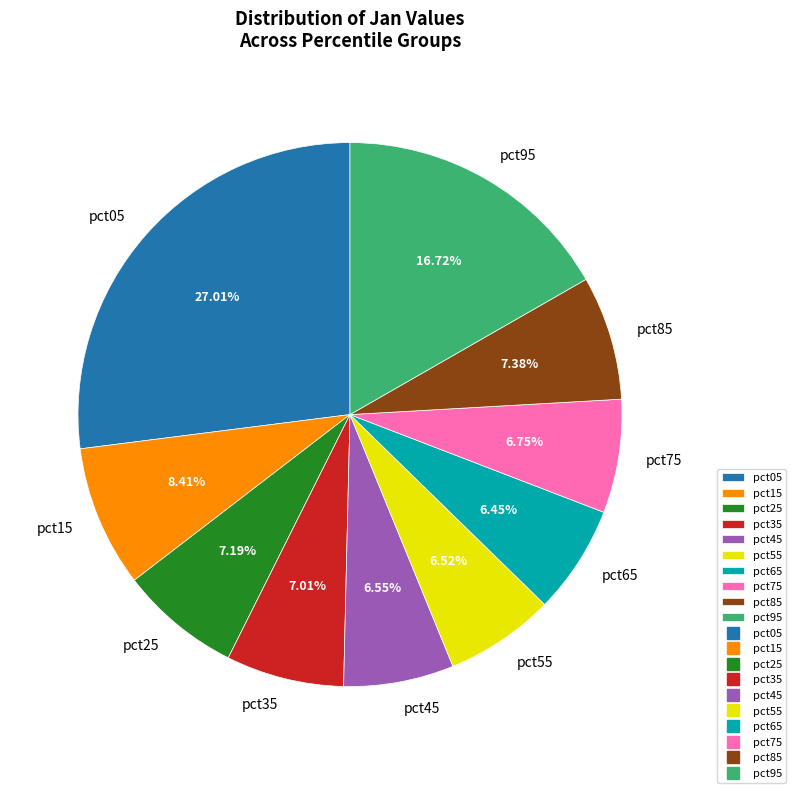

Does any single category account for the majority?

No